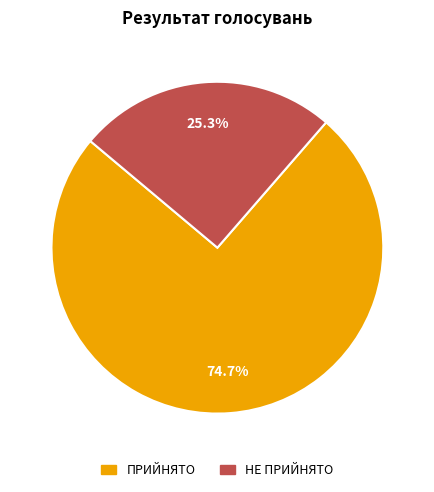

What is the smallest slice in the pie chart?

НЕ ПРИЙНЯТО